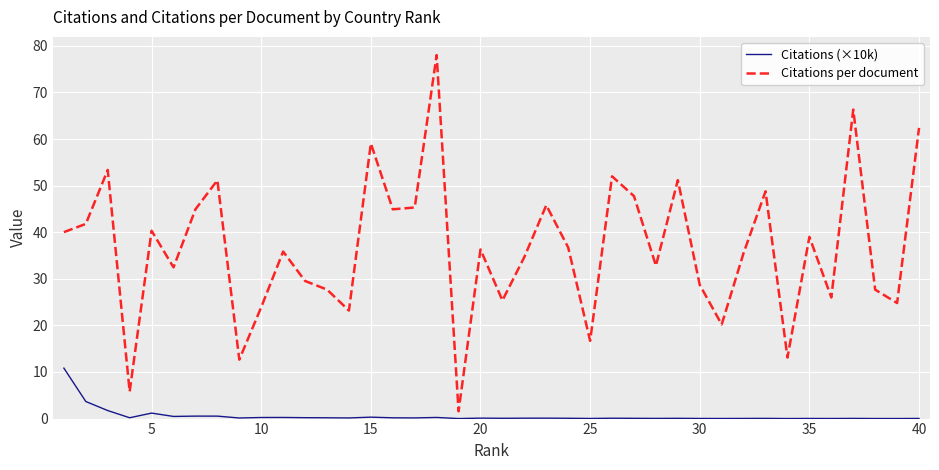

Which series has the widest spread of values?

Citations per document